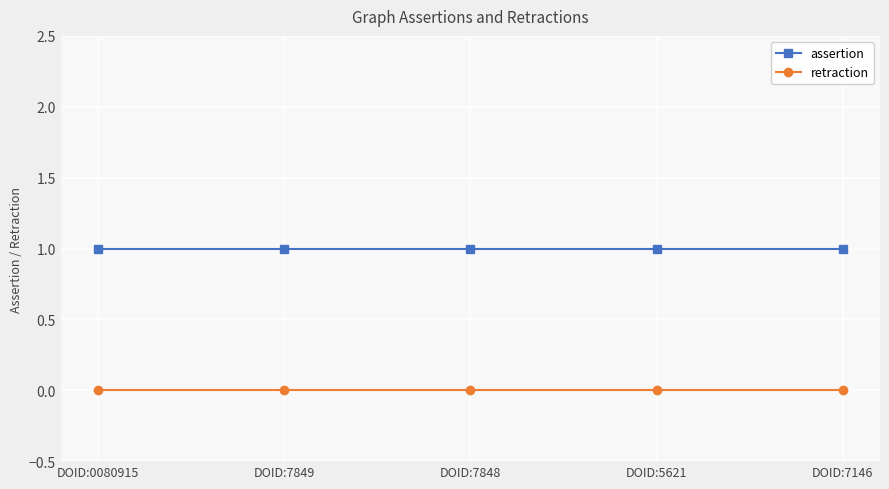

Rank the series by their average value, from highest to lowest.

assertion, retraction